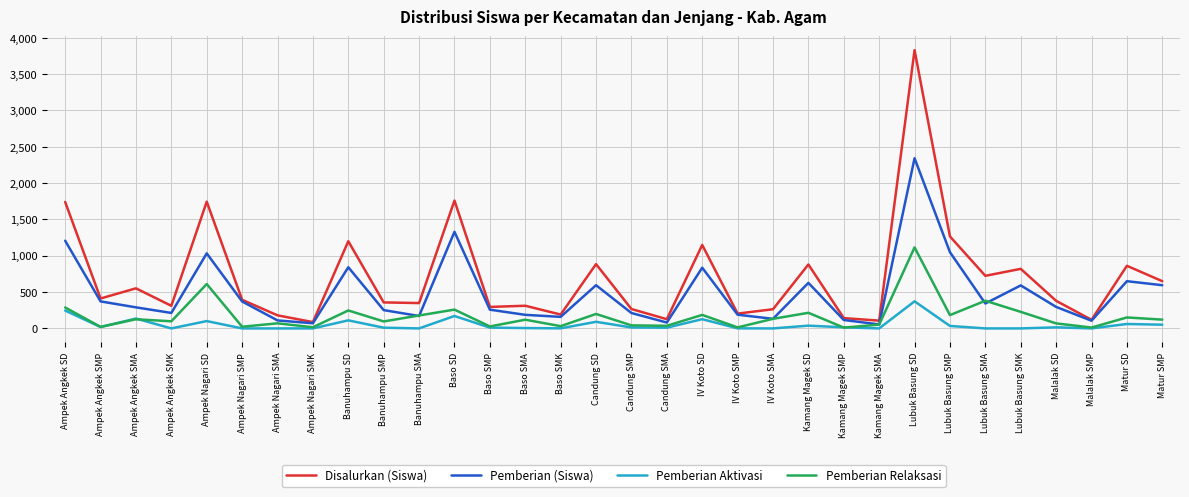

What is the difference between the maximum and second lowest values in the Disalurkan (Siswa) series?

3724